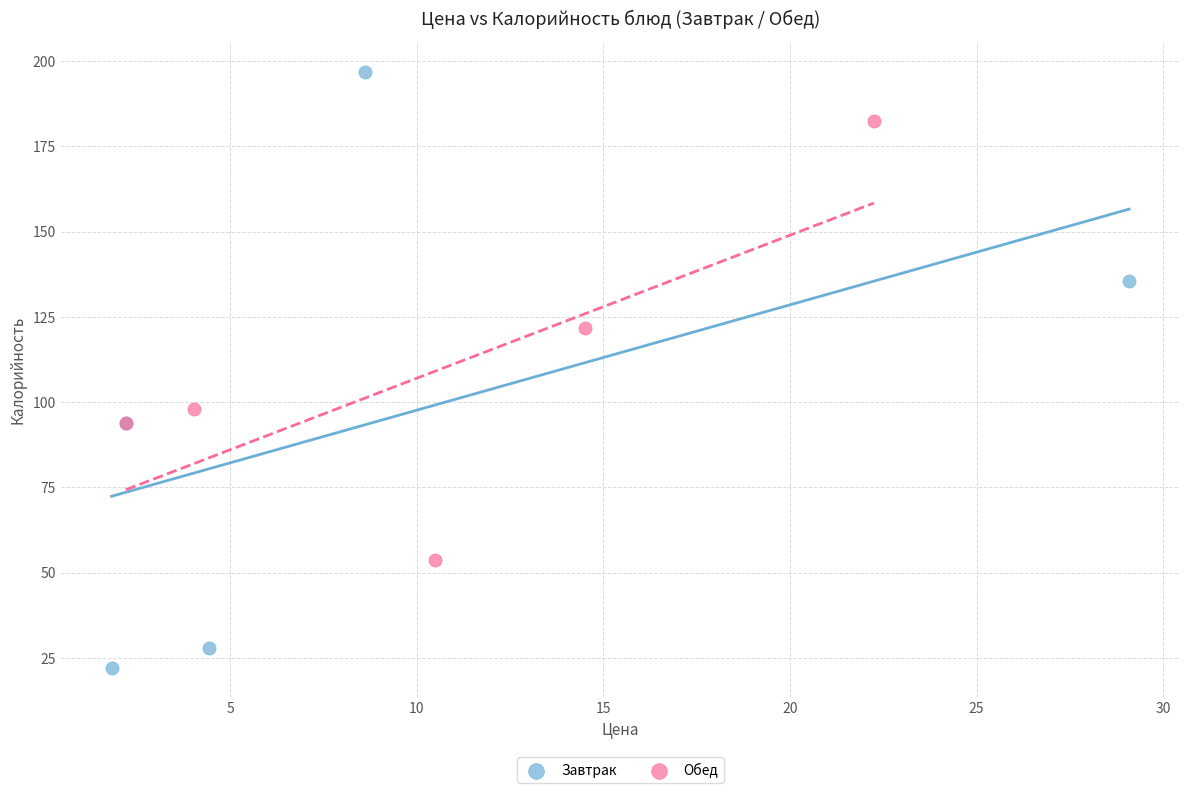

Which series reaches the maximum Y coordinate?

Завтрак